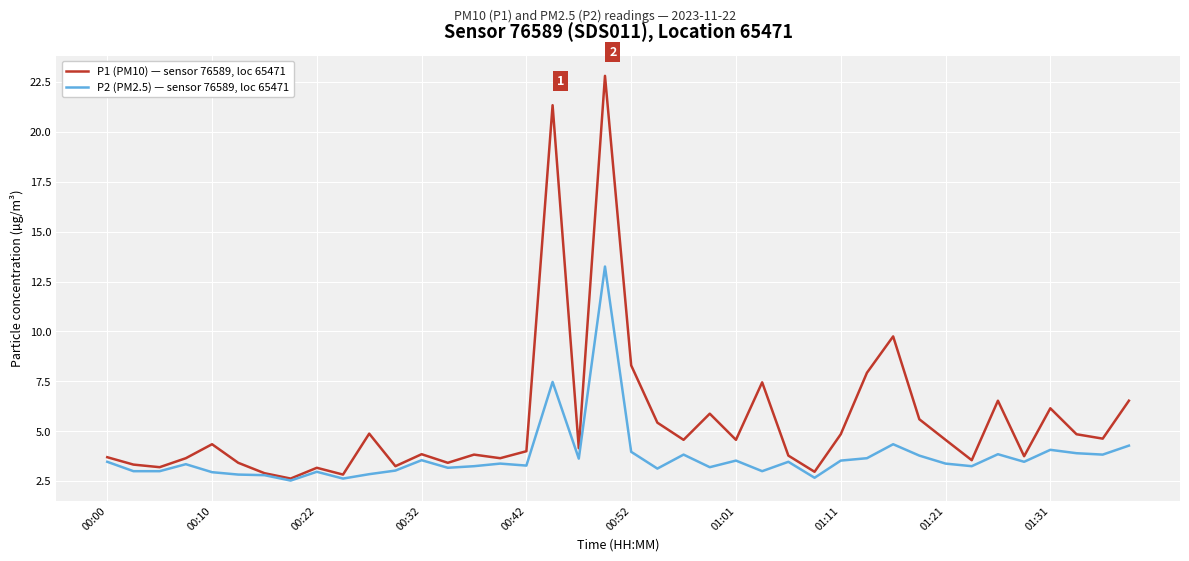

What is the minimum value for P1 (PM10) — sensor 76589, loc 65471?

2.6